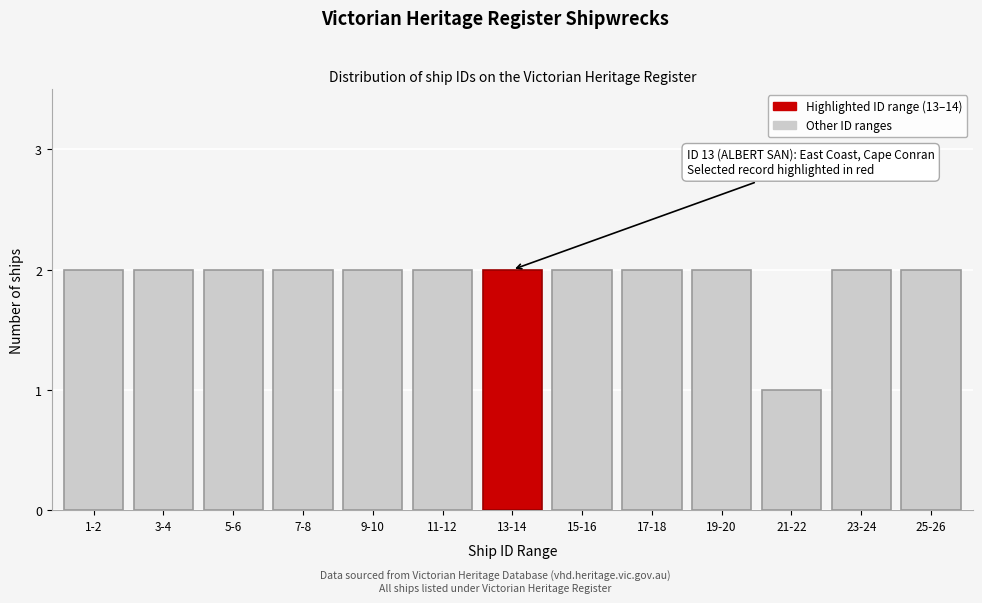

Reading left to right, list all the values displayed in this chart.

2	2	2	2	2	2	2	2	2	2	1	2	2